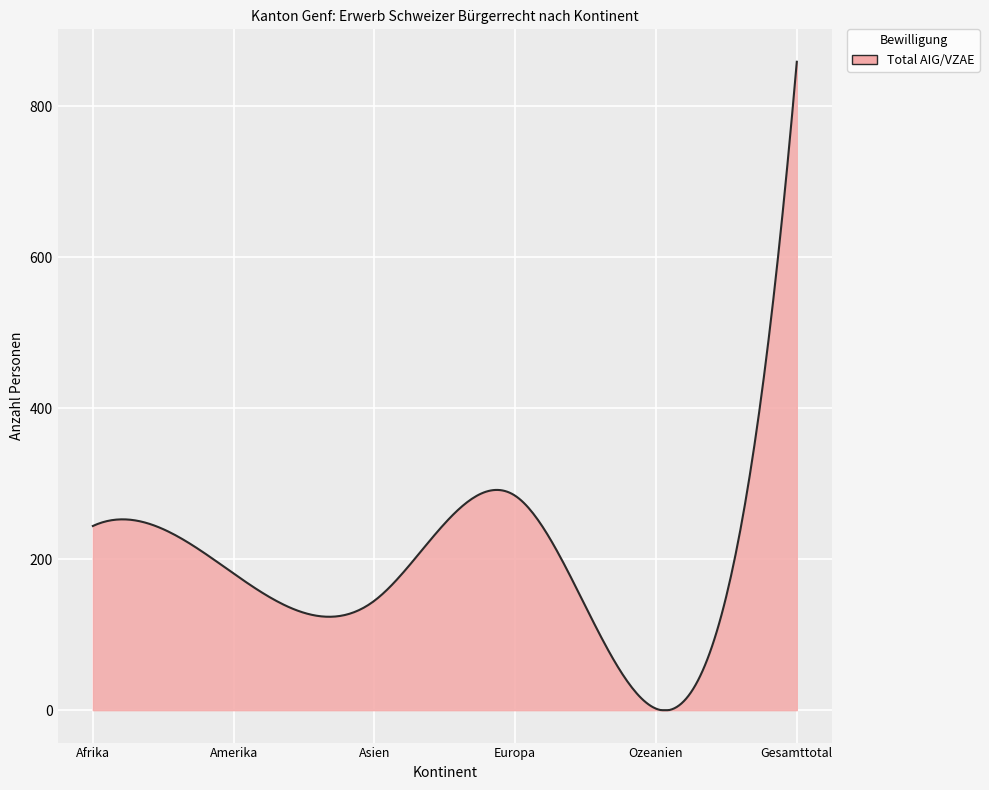

What is the maximum value shown in the chart?

859.0